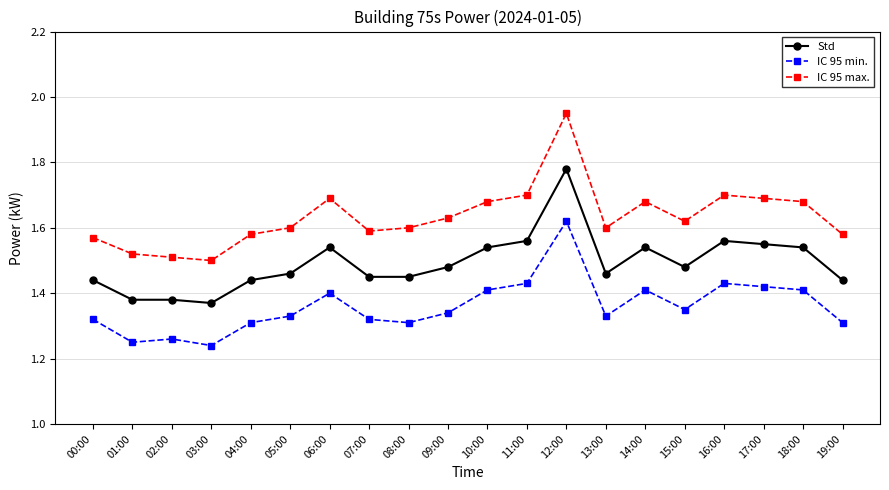

At which category does IC 95 max. reach its first local valley?

03:00